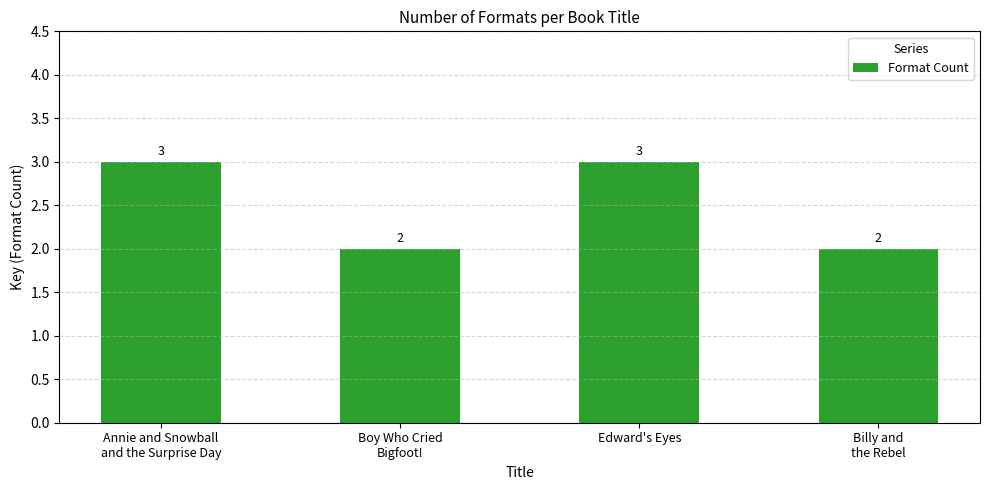

How many values are between 2 and 3?

4